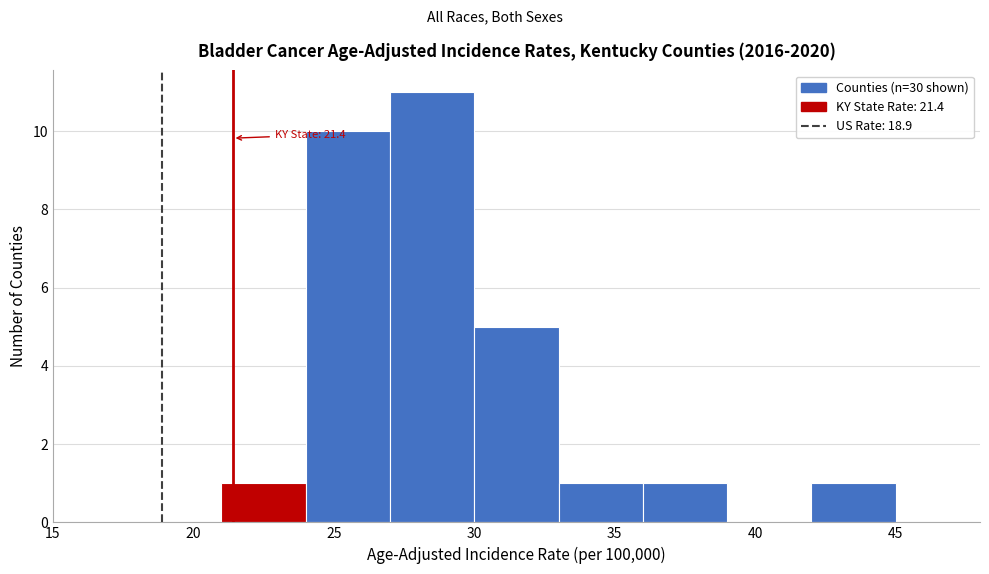

Which range on the x-axis has the tallest bar?

27 to 30